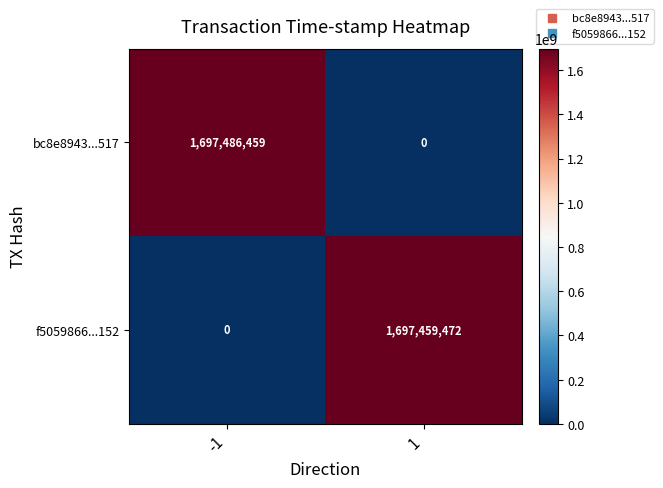

Is it true that f5059866...152 equals 0 at -1?

True